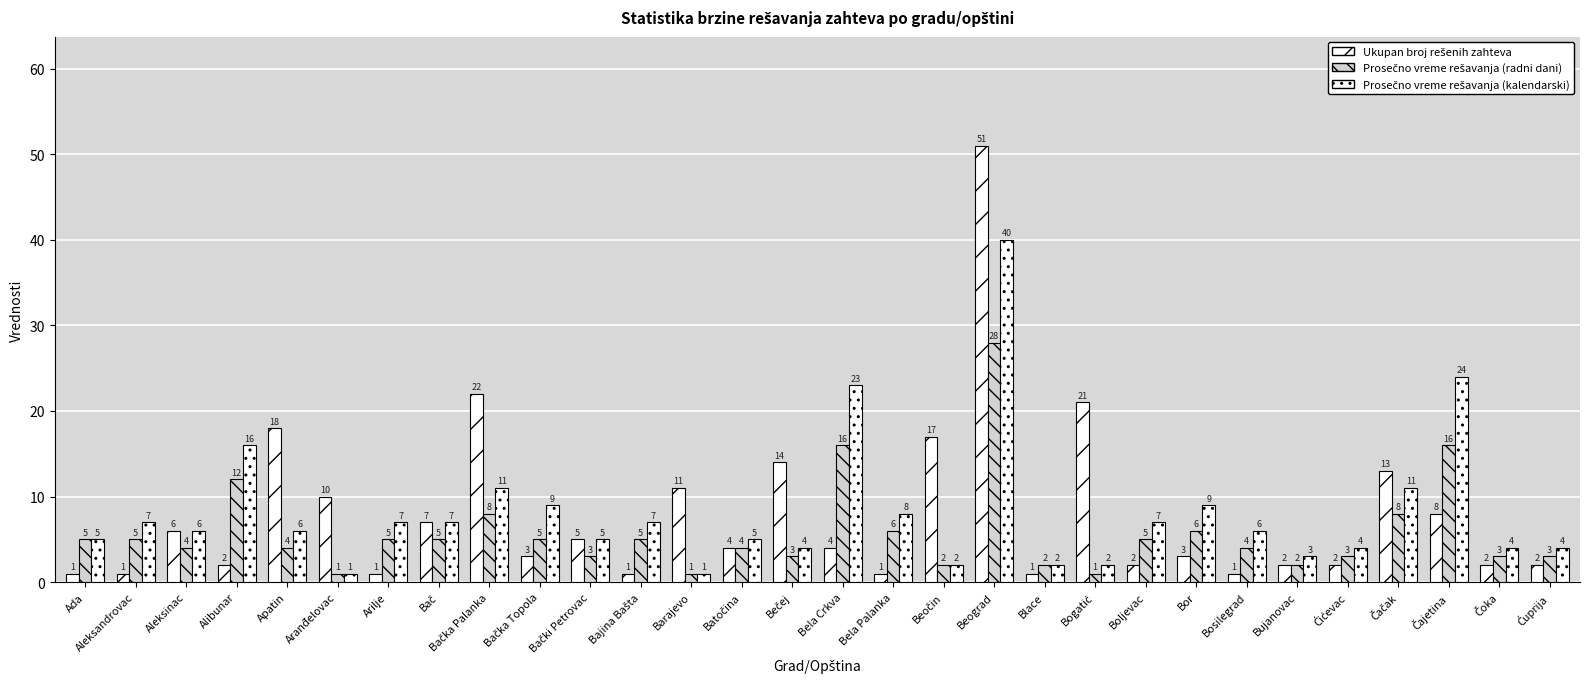

How many data points does each series have?

30